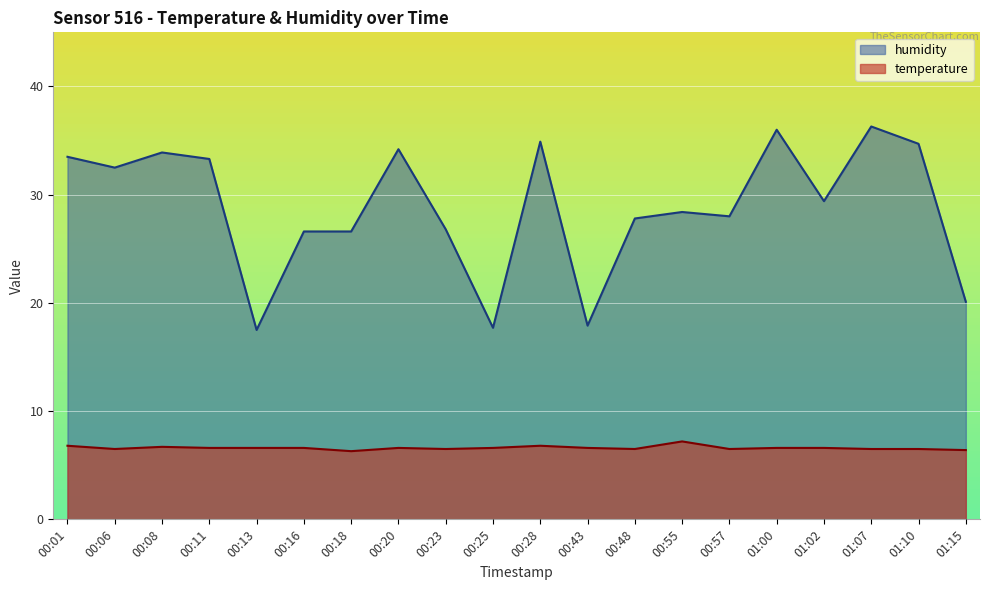

How many interior local peaks does the humidity series have?

6